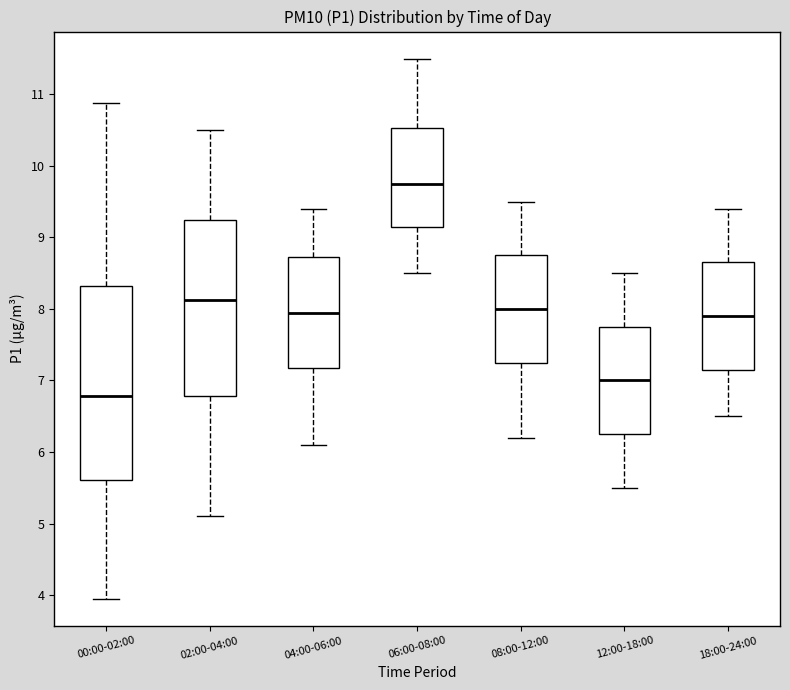

Reading left to right, read every box against the y-axis: the position of its median line, the range the box covers, and the ends of its whiskers. The values are not printed on the chart, so give them approximately, as read against the axis.

00:00-02:00: median 6.8, box 5.6 to 8.3, whiskers 4.0 to 10.9
02:00-04:00: median 8.1, box 6.8 to 9.2, whiskers 5.1 to 10.5
04:00-06:00: median 8.0, box 7.2 to 8.7, whiskers 6.1 to 9.4
06:00-08:00: median 9.8, box 9.2 to 10.5, whiskers 8.5 to 11.5
08:00-12:00: median 8.0, box 7.3 to 8.8, whiskers 6.2 to 9.5
12:00-18:00: median 7.0, box 6.3 to 7.8, whiskers 5.5 to 8.5
18:00-24:00: median 7.9, box 7.2 to 8.7, whiskers 6.5 to 9.4